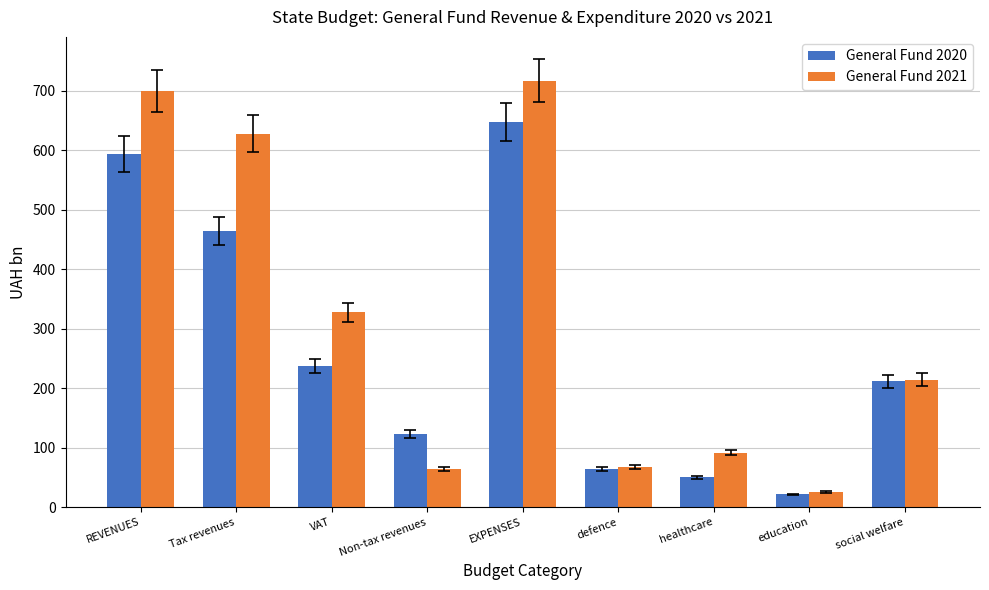

Where does the General Fund 2021 series first go above 214?

REVENUES